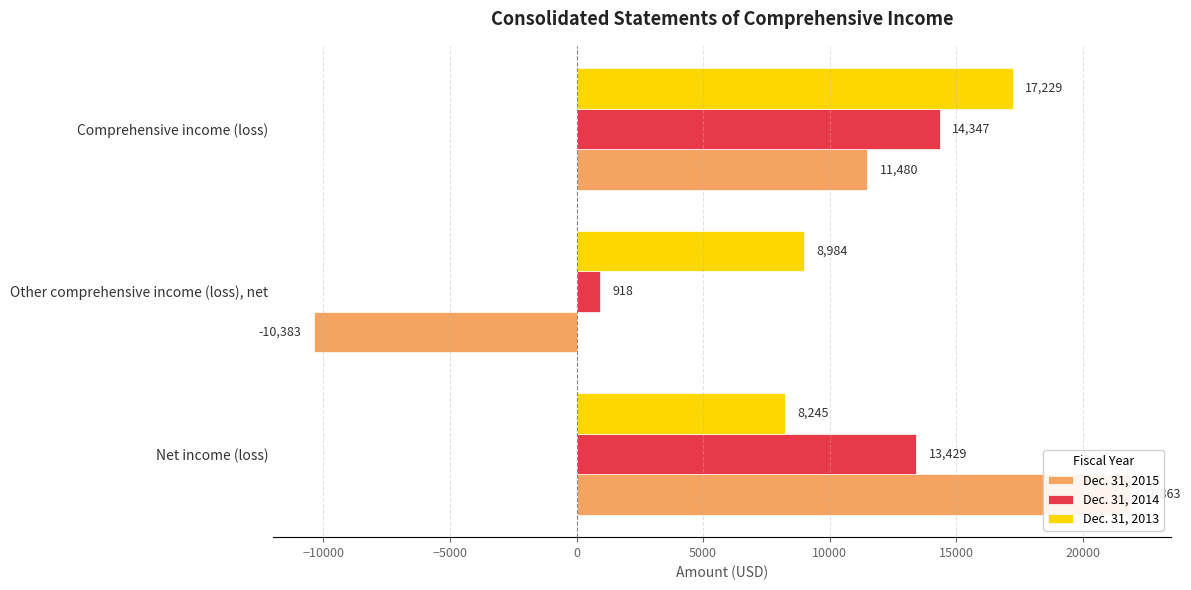

At Other comprehensive income (loss), net, list the series in order from largest to smallest.

Dec. 31, 2013, Dec. 31, 2014, Dec. 31, 2015